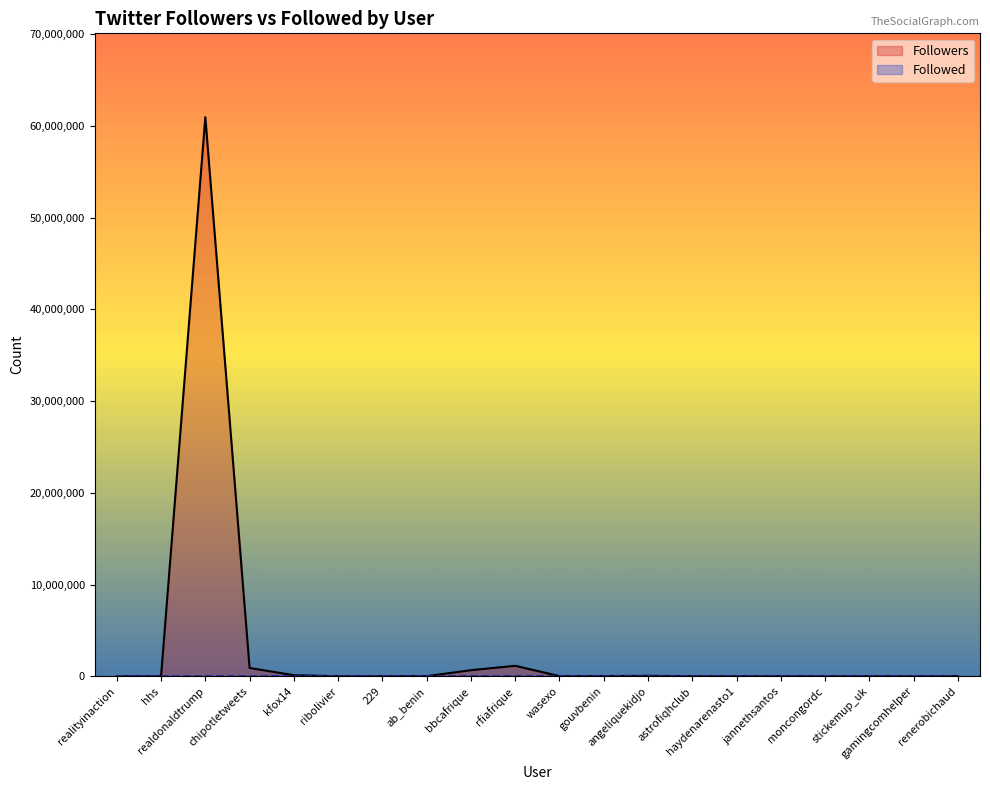

How many data points does each series have?

20